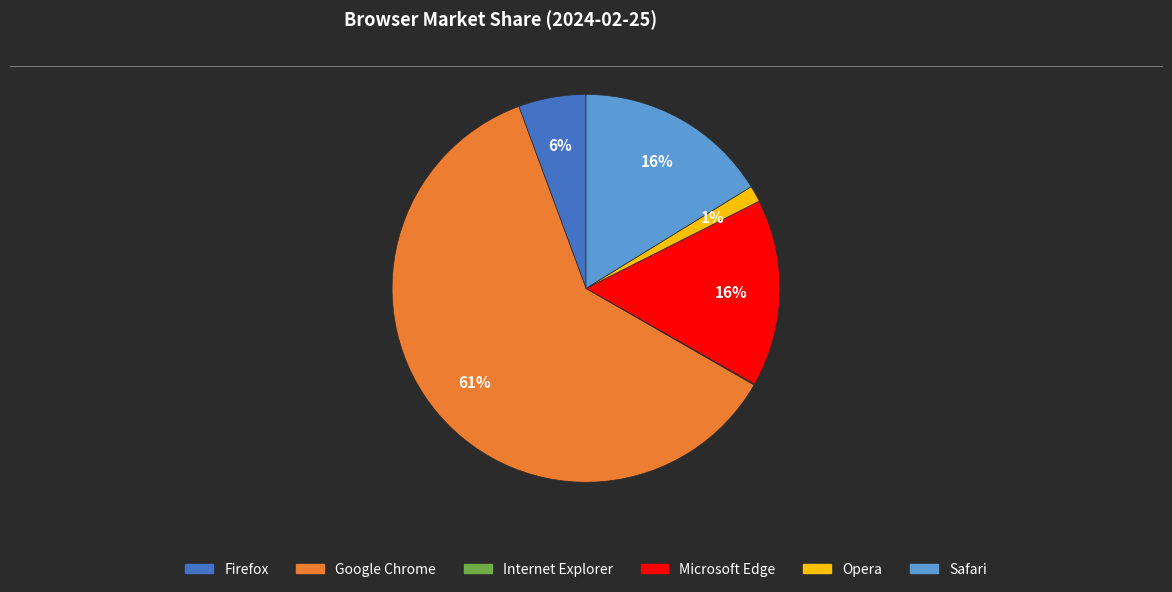

Is it true that Opera is 15% of the pie?

False